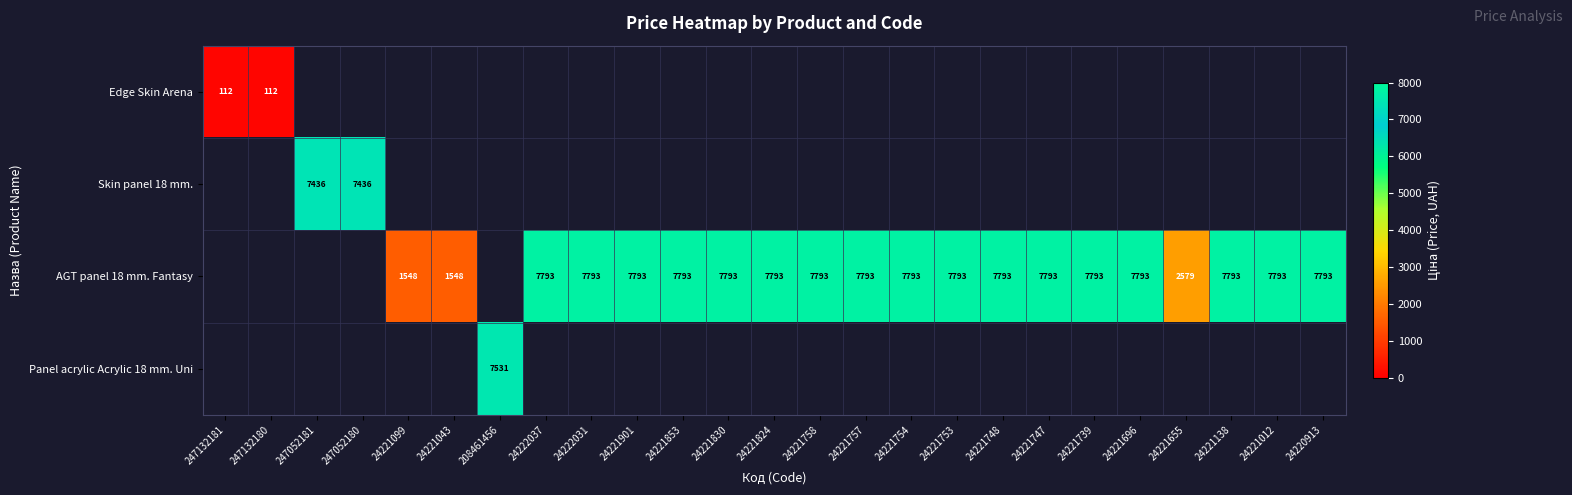

Count the number of data series in this chart.

4